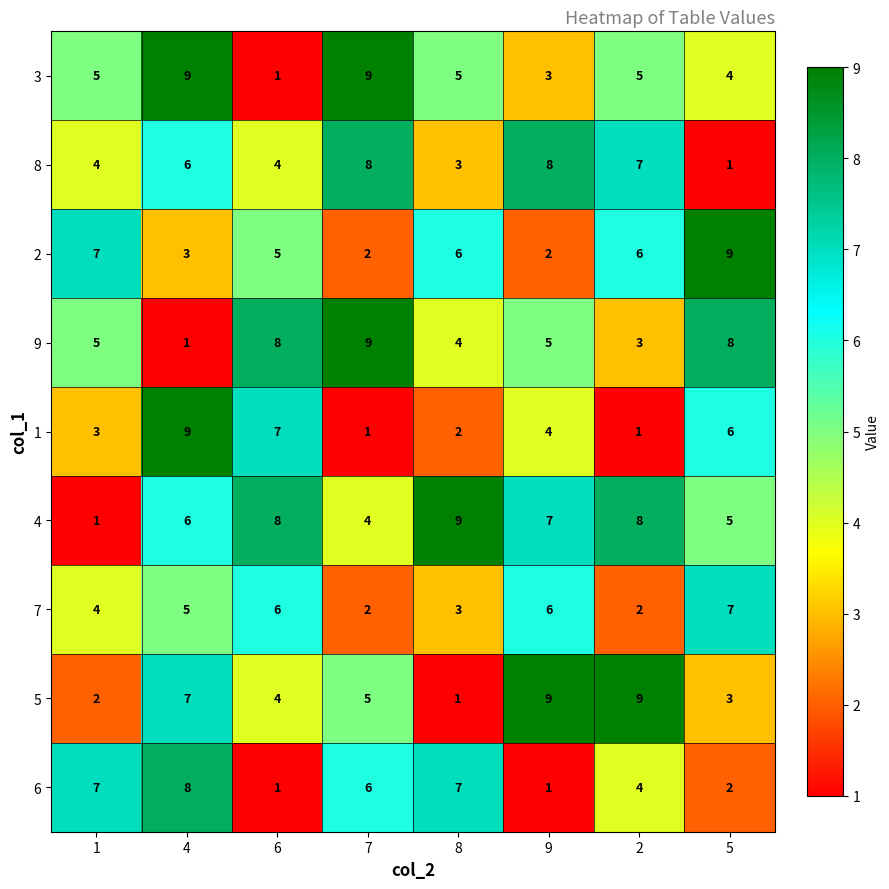

Which series has the largest total across all categories?

4